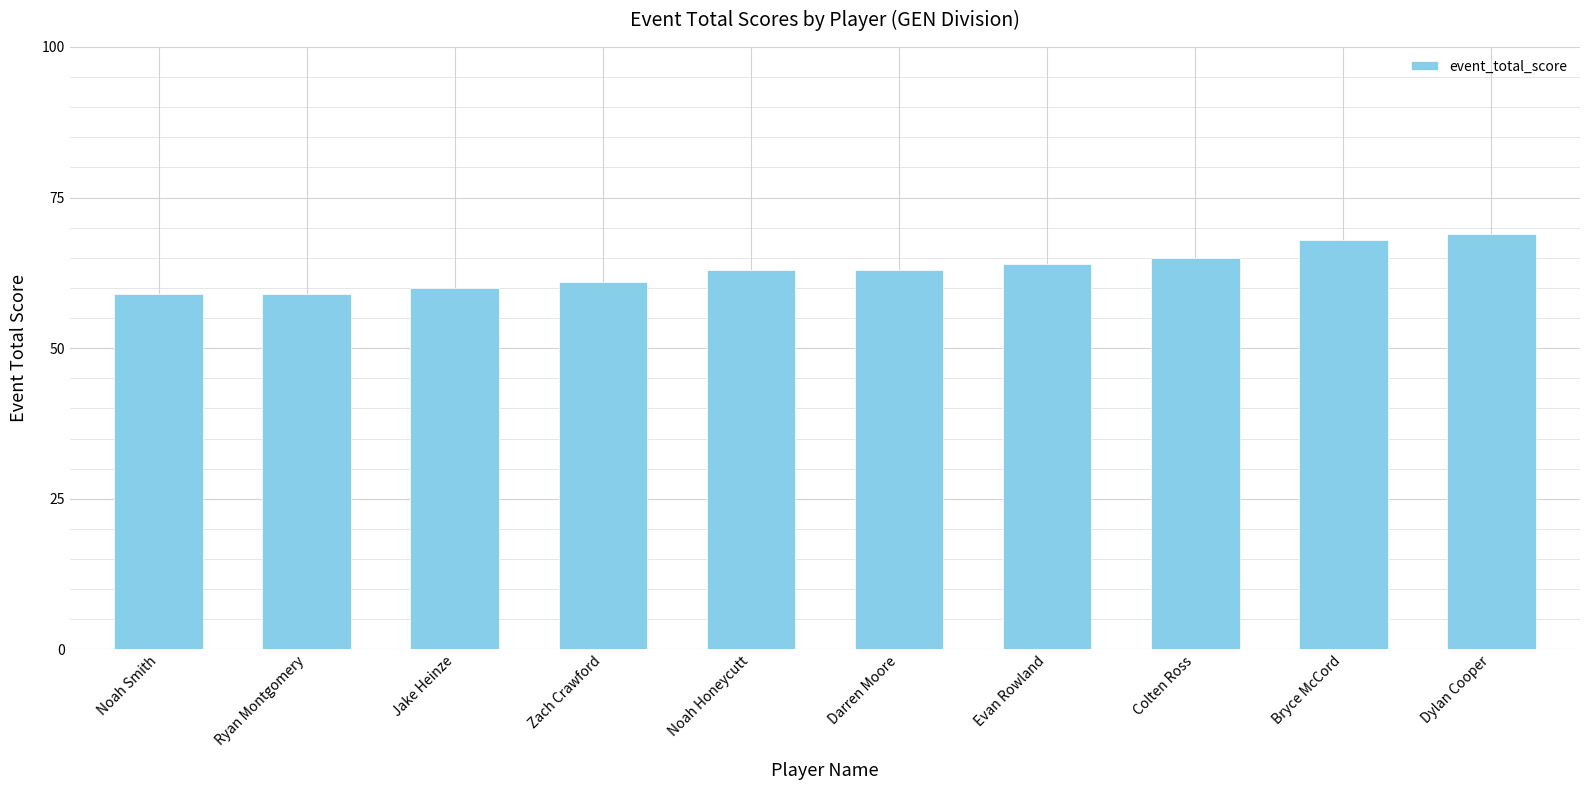

What is the difference between the values at Darren Moore and Ryan Montgomery?

4